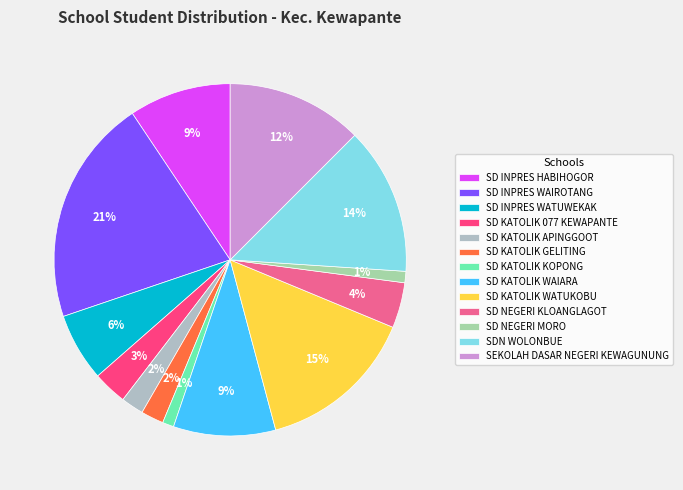

Is it true that SD KATOLIK WAIARA is 9% of the pie?

True